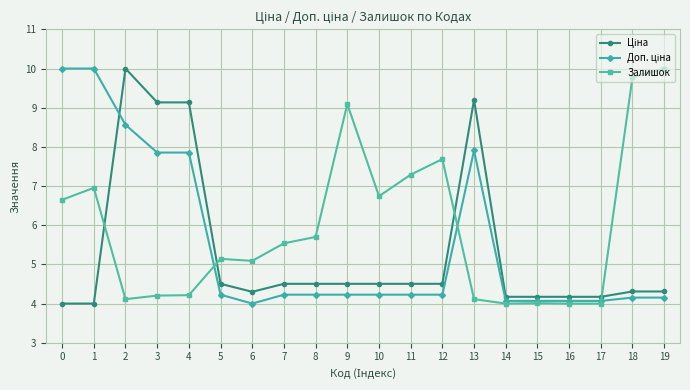

What is the difference between the highest and lowest values at 19?

5.8